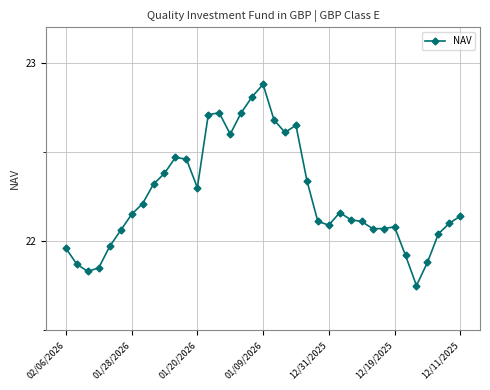

What is the sum of all values?

823.2